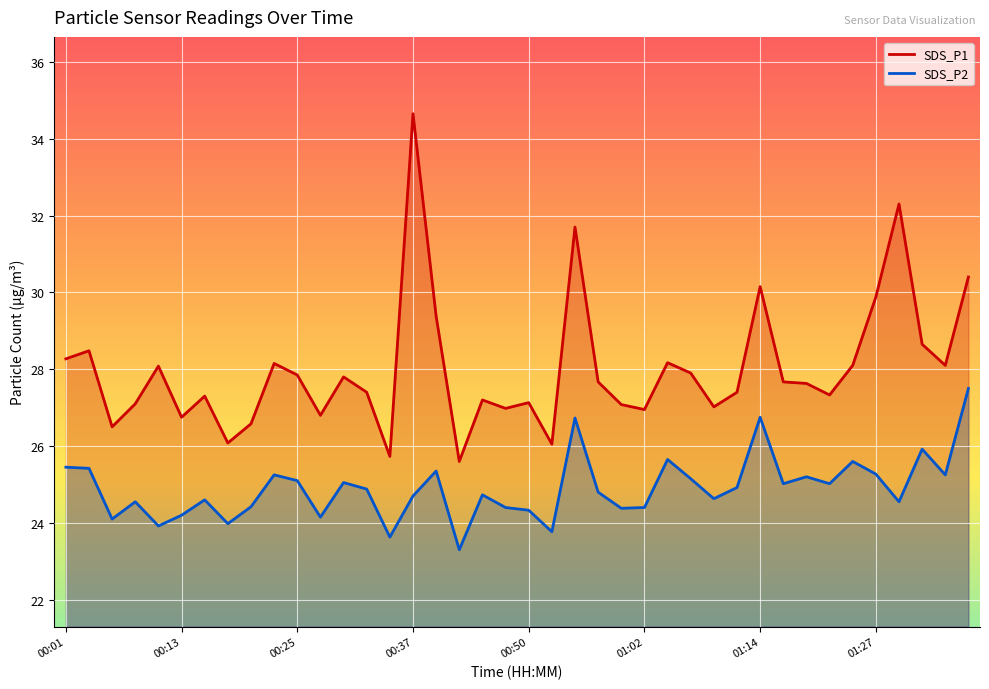

The SDS_P1 series shows 29.9 at 01:27. True or false?

True